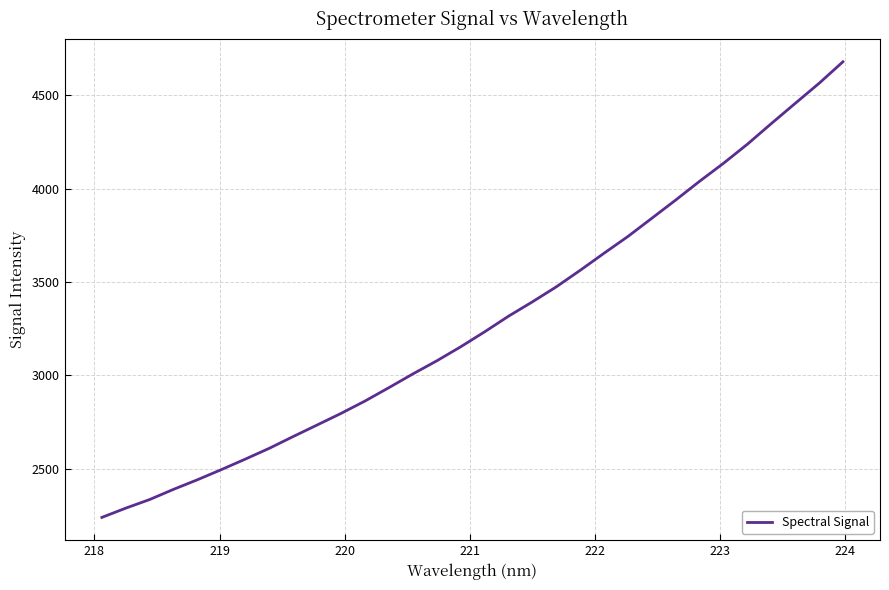

What is the greatest value displayed?

4679.5